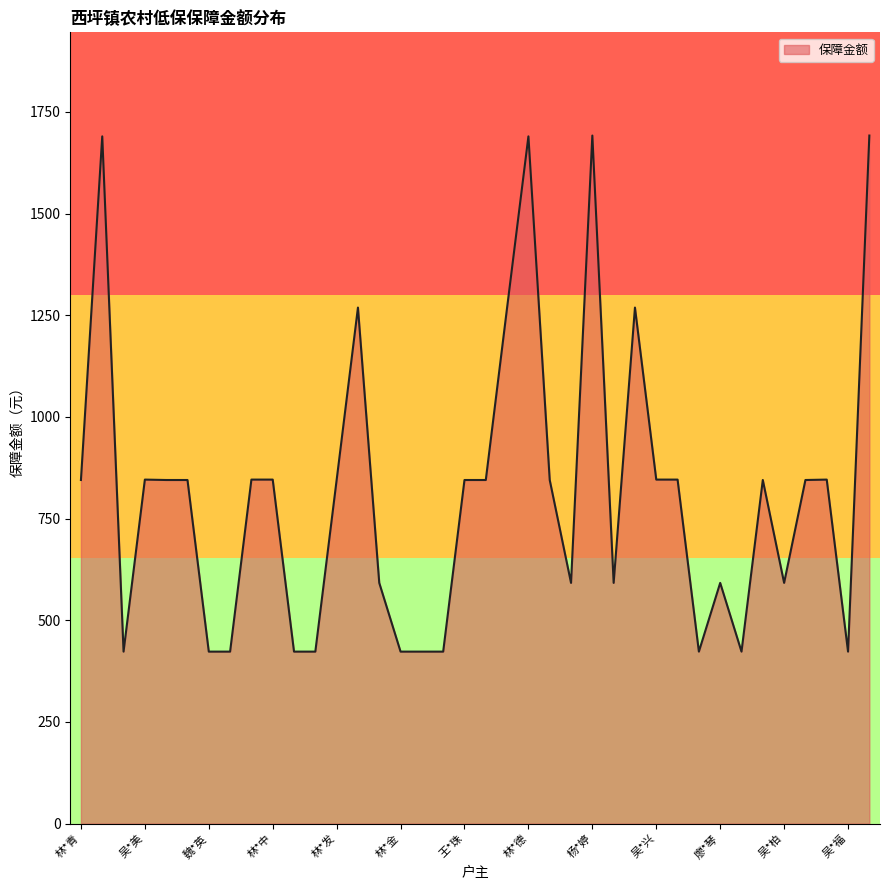

What is the smallest value displayed?

423